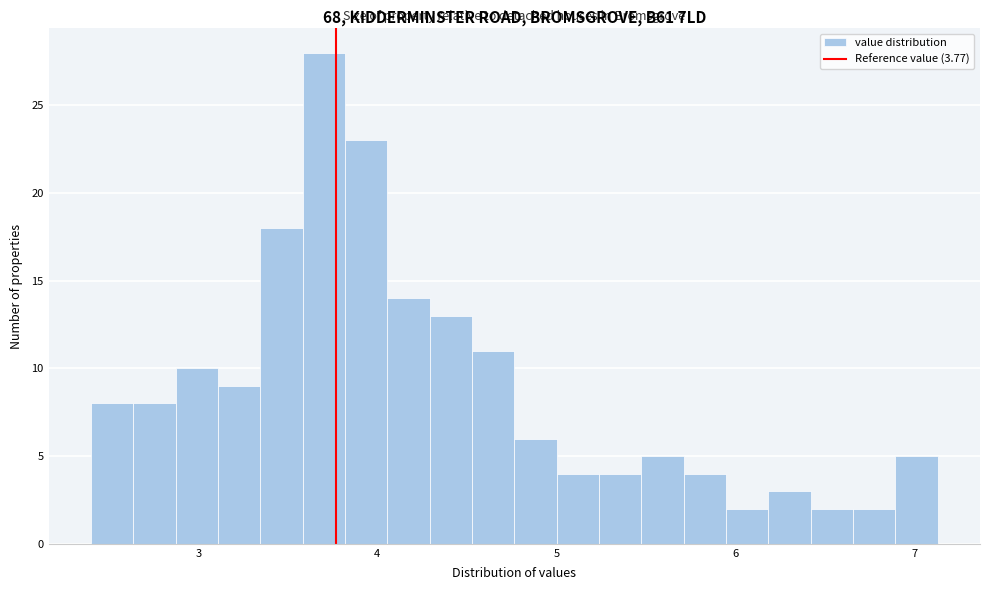

Read against the x-axis, roughly where is the centre of the tallest bar?

3.7